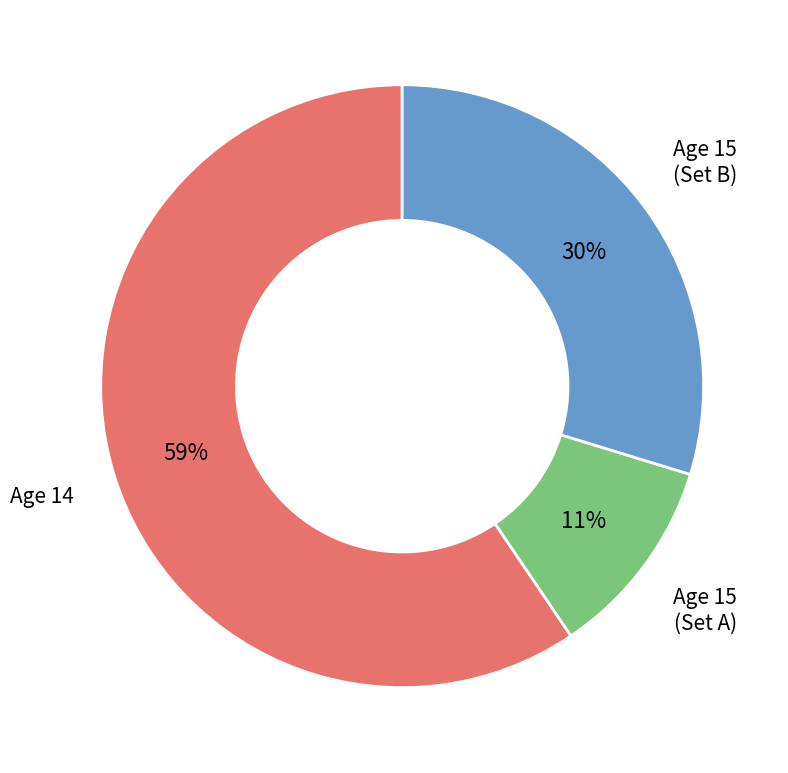

To the nearest percent, what portion does Age 15 (Set A) represent?

11%